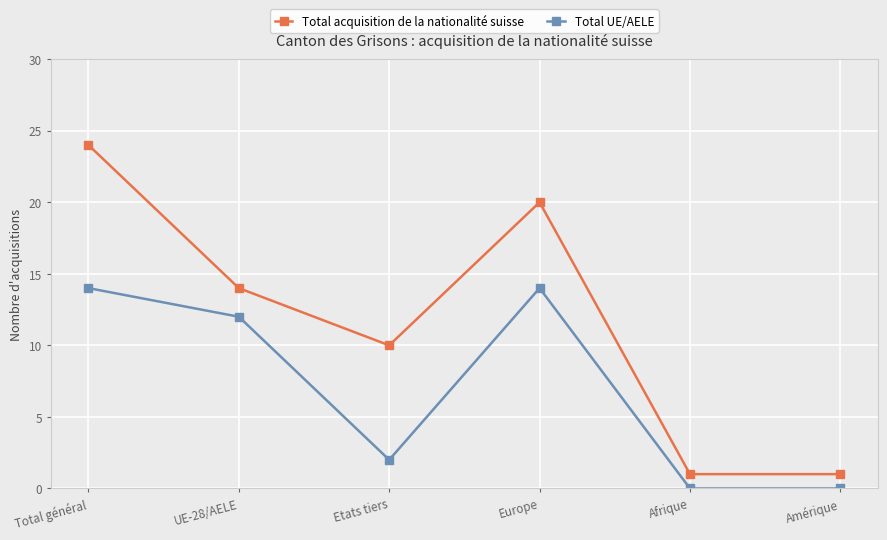

Does the chart display data point markers on the line(s)?

Yes